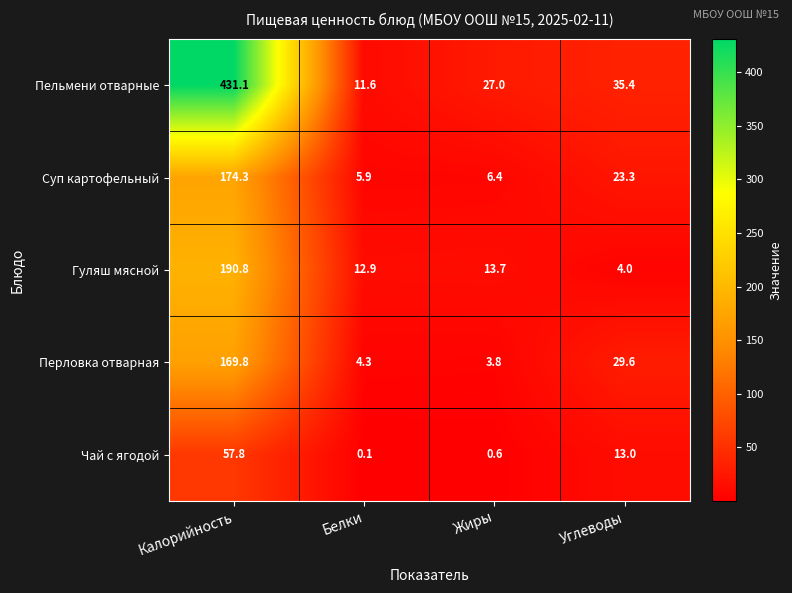

What is the average value of the Суп картофельный series?

52.5